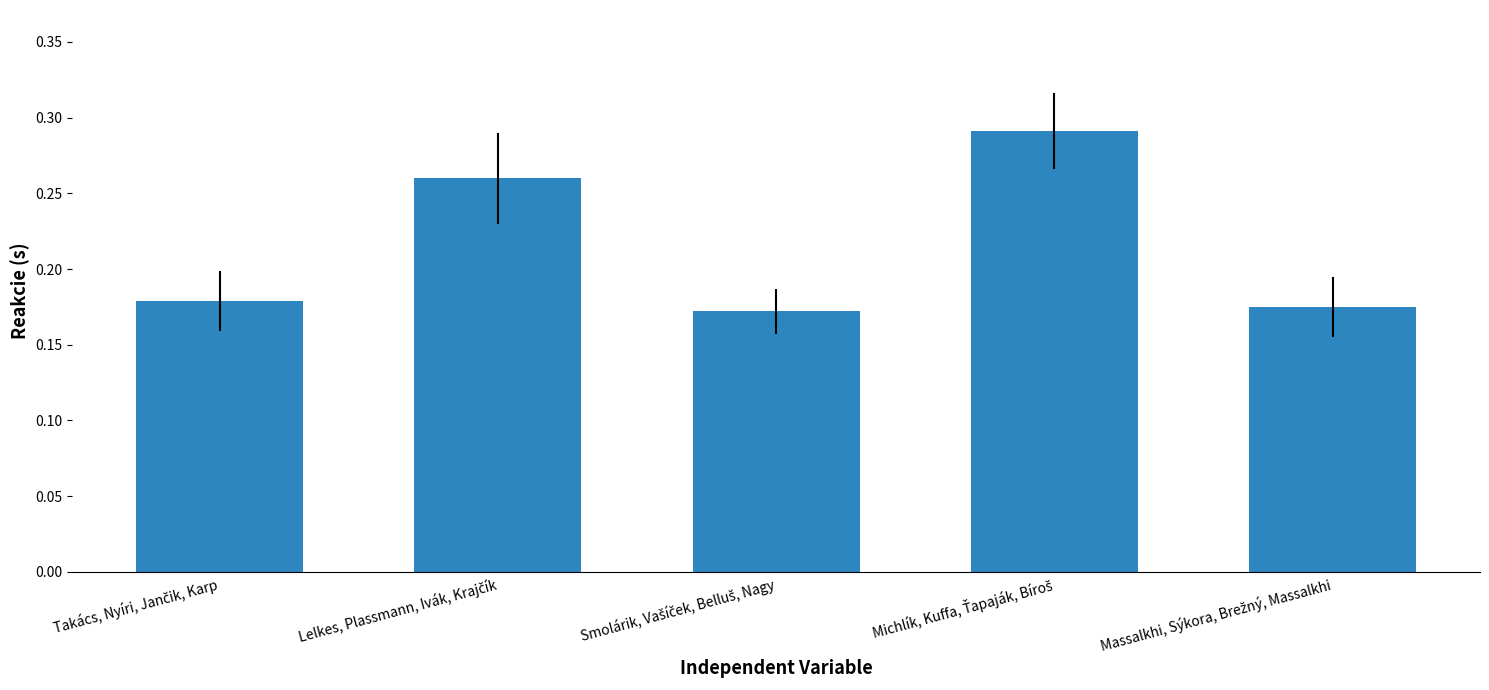

What is the sum of all values?

1.1